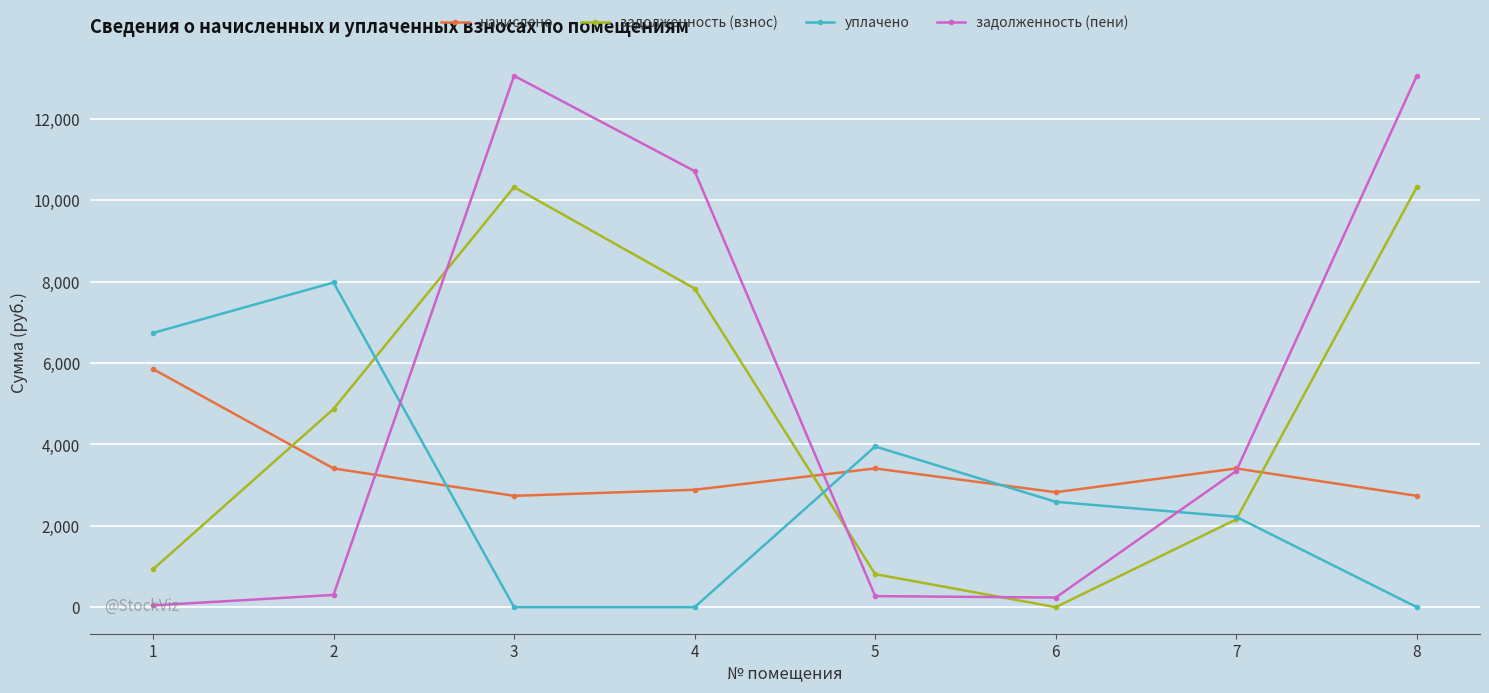

Which series changed the most between 2 and 8?

задолженность (пени)